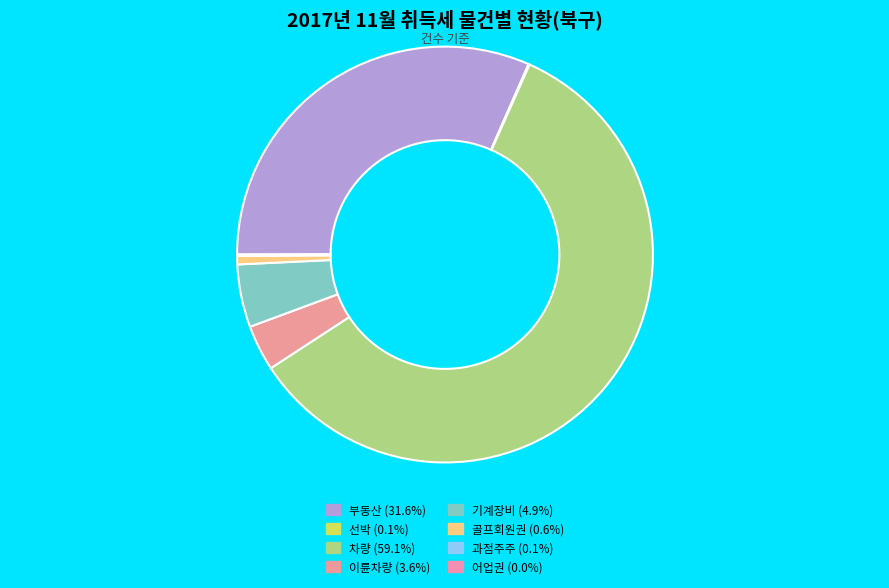

Is there any slice that represents more than half of the pie?

Yes